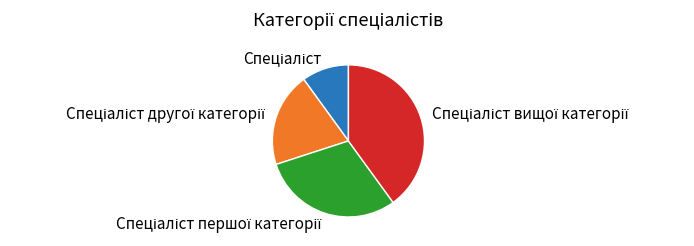

Is there a majority slice in this chart?

No